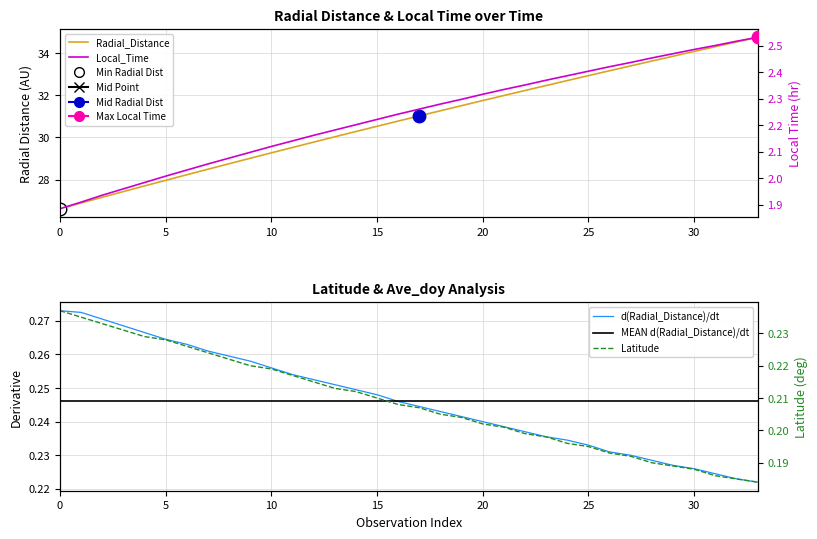

What is the value of the MEAN d(Radial_Distance)/dt point at the 2nd from the left?

0.2